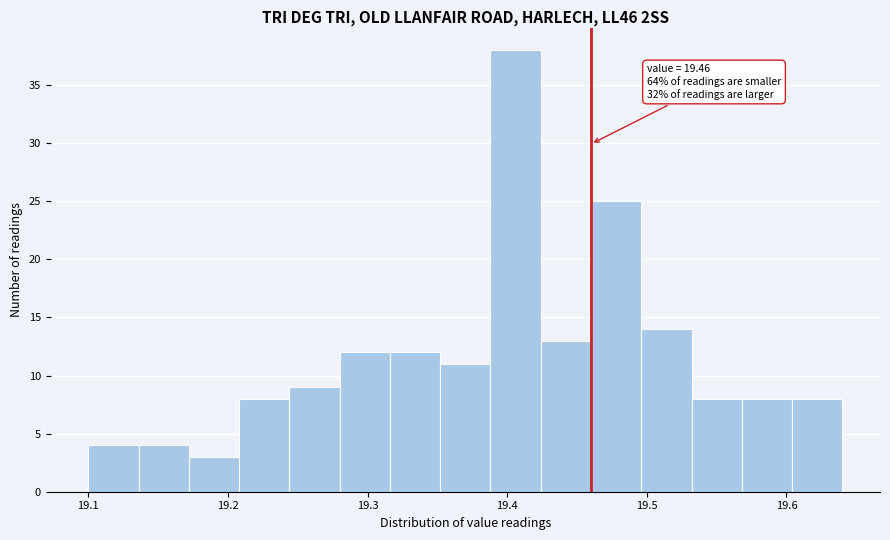

Around what value on the x-axis is the tallest bar? Give the approximate position of its centre, as read against the axis.

19.41